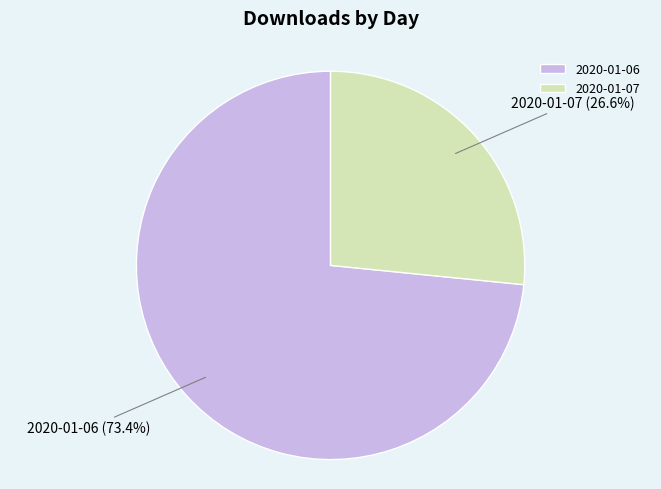

What is the ratio of the value at 2020-01-07 to the value at 2020-01-06?

0.4